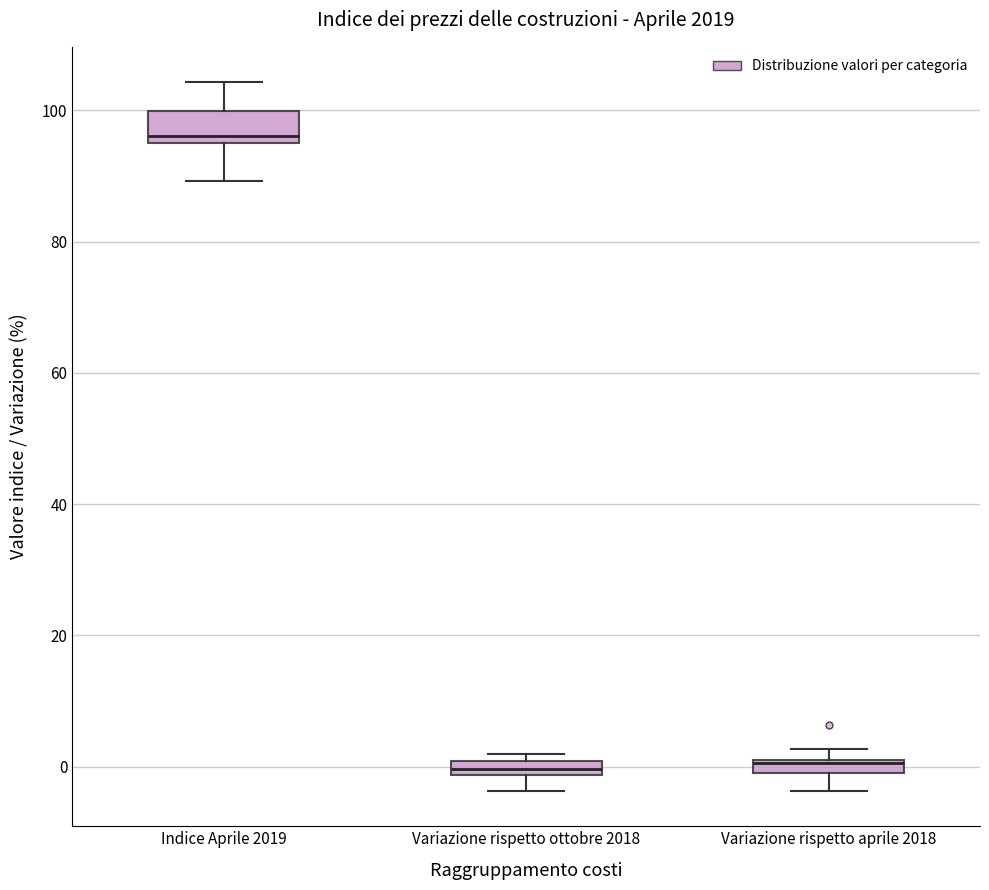

Comparing the boxes themselves (not the whiskers), which one is the tallest?

Indice Aprile 2019